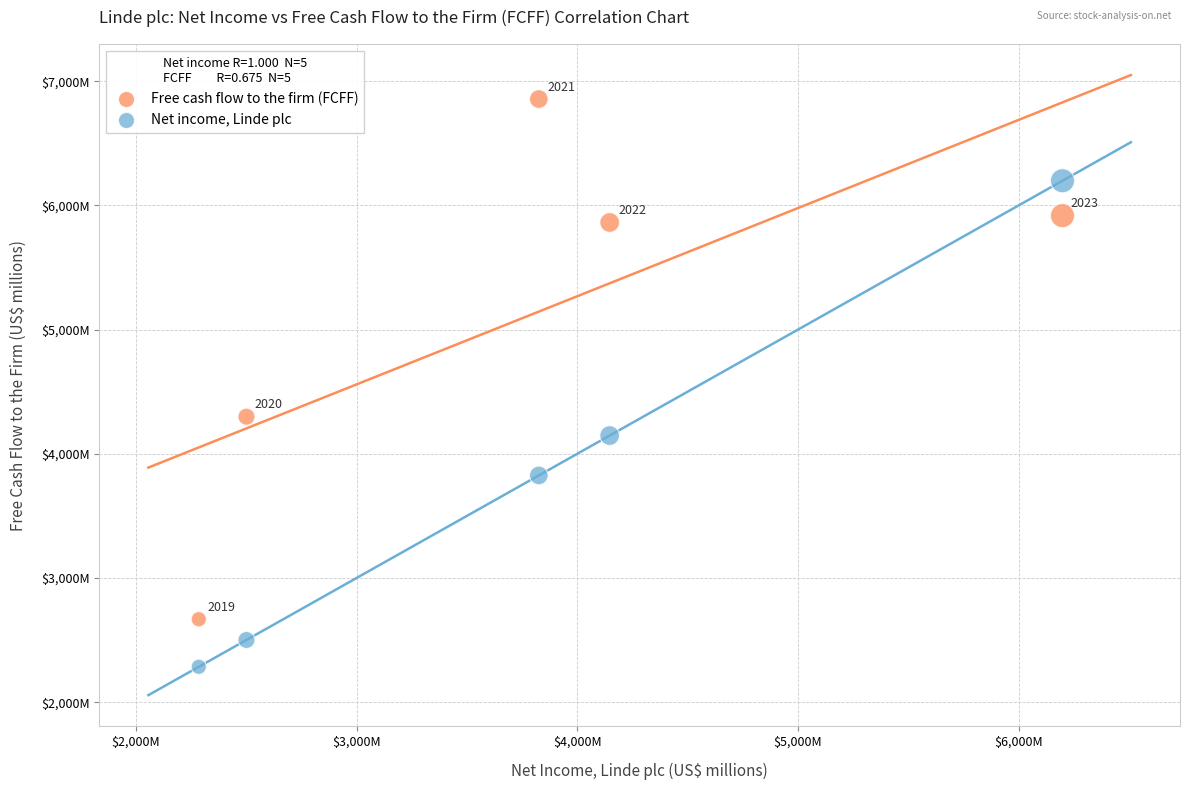

Which series reaches the maximum Y coordinate?

Free cash flow to the firm (FCFF)